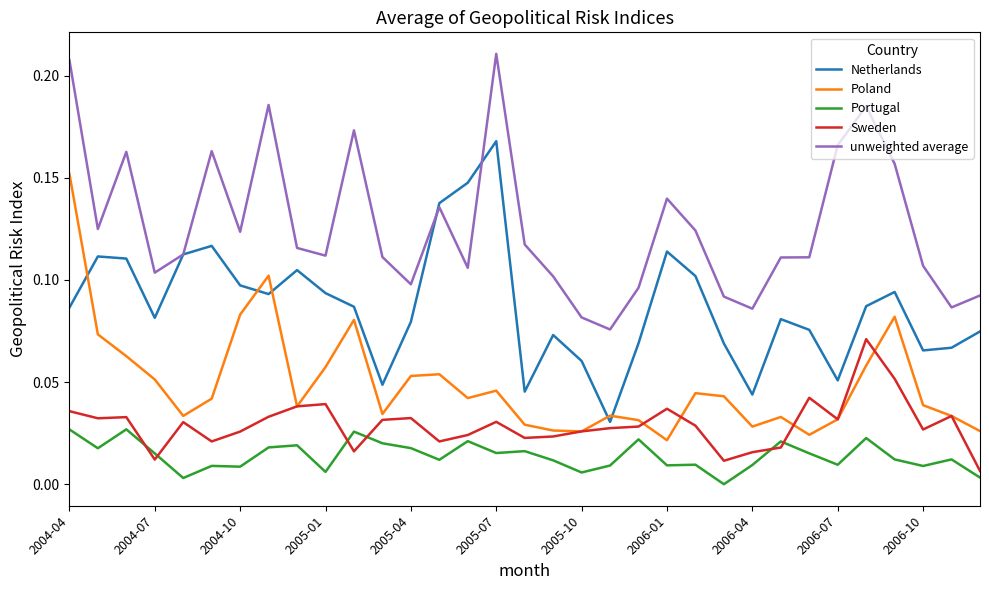

Which series has the largest total across all categories?

unweighted average